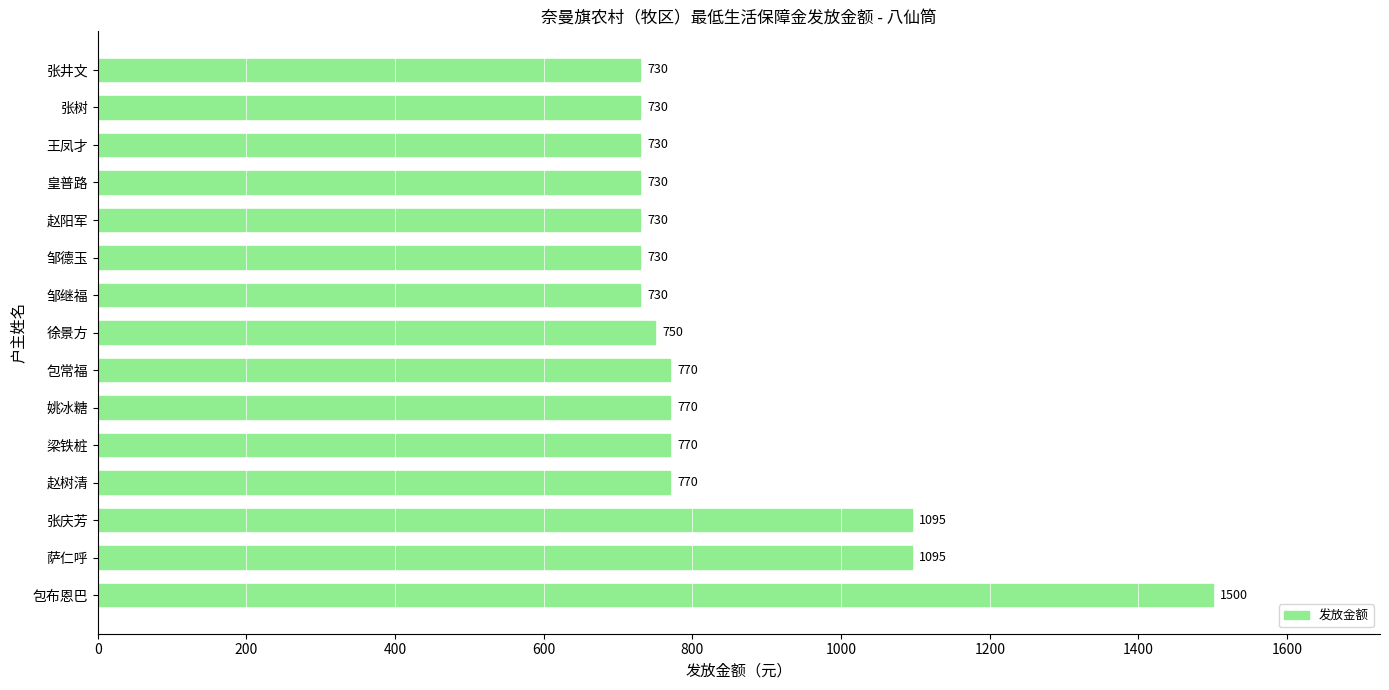

What is the minimum value shown in the chart?

730